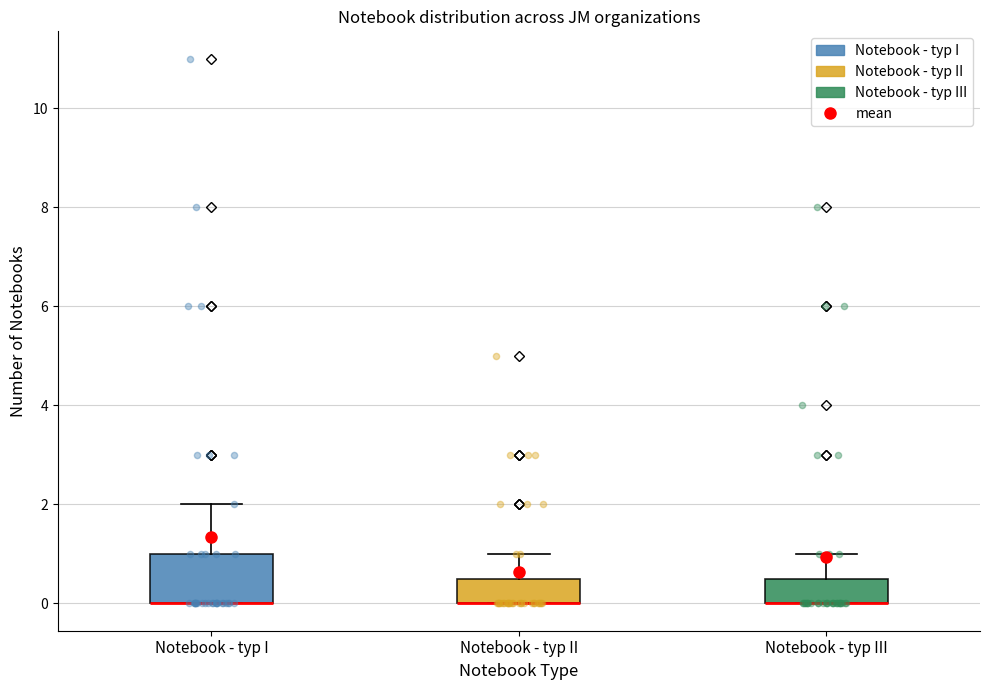

Reading left to right, transcribe this box plot: for each box, give where its median line is, the range the box spans, and where its two whiskers end, as read against the y-axis. The values are not printed on the chart, so give them approximately, as read against the axis.

Notebook - typ I: median 0.0 (drawn on the box's lower edge), box 0.0 to 1.0, whiskers 0.0 to 2.0
Notebook - typ II: median 0.0 (drawn on the box's lower edge), box 0.0 to 0.6, whiskers 0.0 to 1.0
Notebook - typ III: median 0.0 (drawn on the box's lower edge), box 0.0 to 0.6, whiskers 0.0 to 1.0